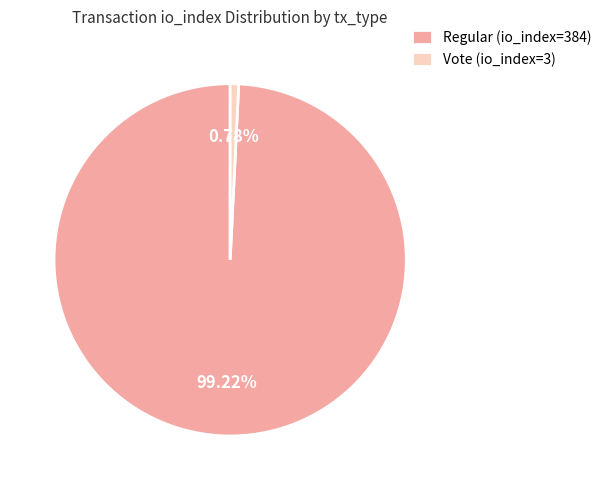

Rank the categories by value from highest to lowest.

Regular (io_index=384), Vote (io_index=3)